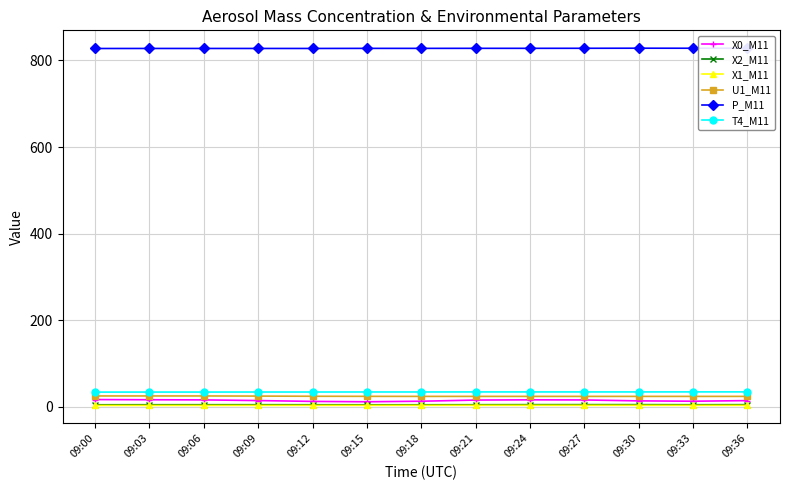

What is the lowest value of the X1_M11 series?

2.8